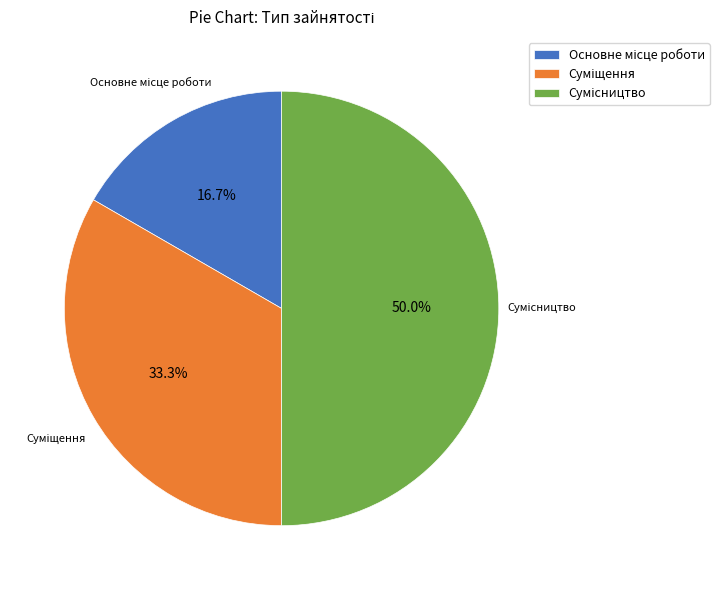

To the nearest percent, what portion does Сумісництво represent?

50%